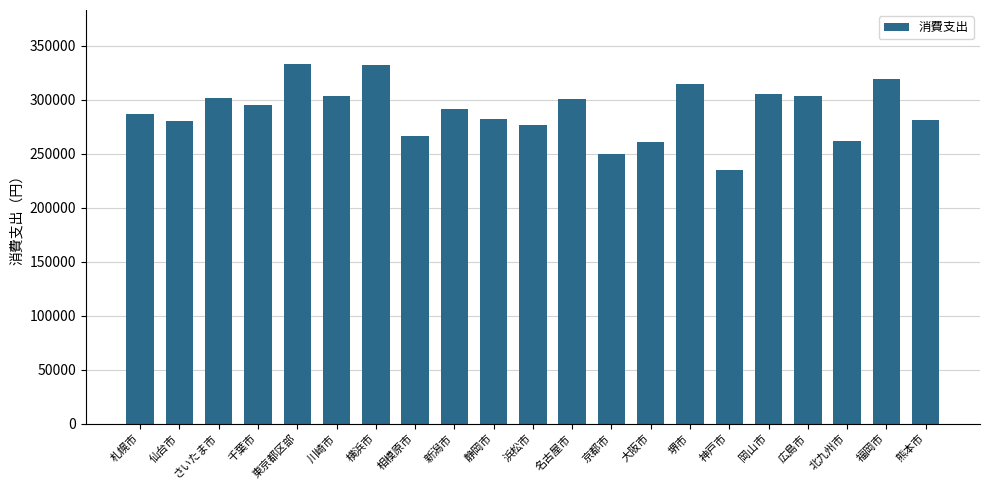

How many values are below 291583?

10